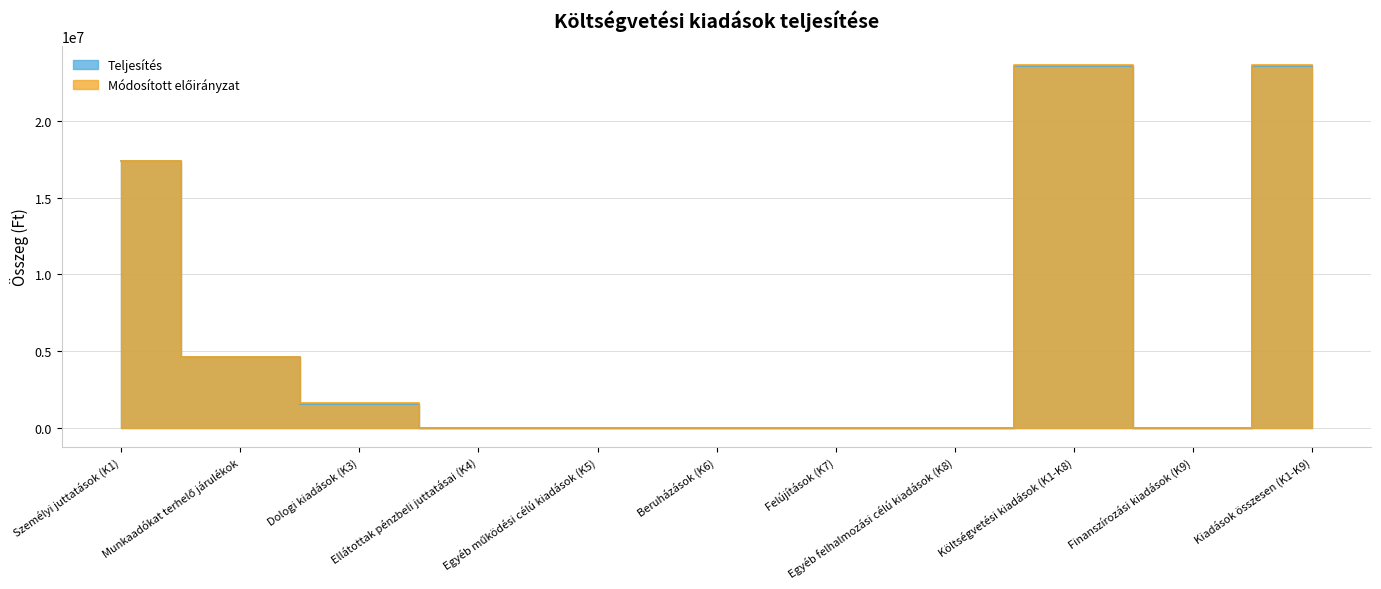

The Teljesítés series shows 7739124 at Egyéb felhalmozási célú kiadások (K8). True or false?

False